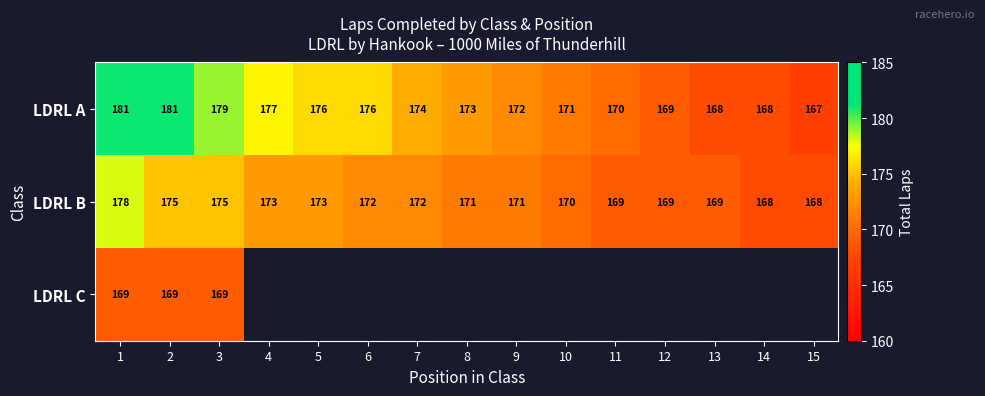

What is the smallest value displayed?

167.0